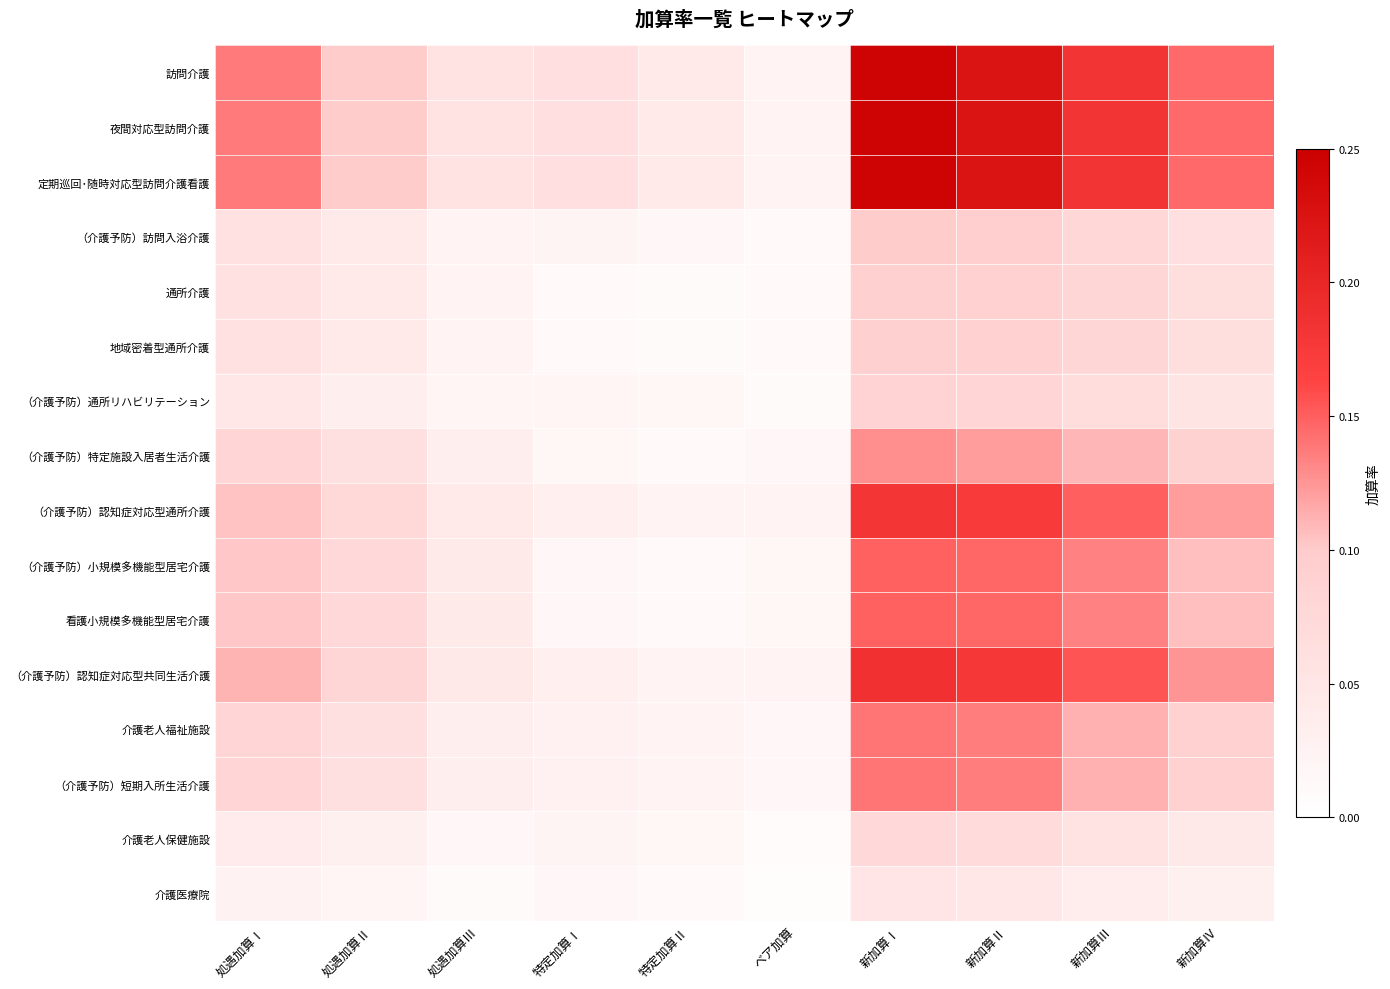

Reading right to left, what are all the values shown in this chart?

訪問介護: 新加算Ⅳ=0.1	新加算Ⅲ=0.2	新加算Ⅱ=0.2	新加算Ⅰ=0.2	ベア加算=0.0	特定加算Ⅱ=0.0	特定加算Ⅰ=0.1	処遇加算Ⅲ=0.1	処遇加算Ⅱ=0.1	処遇加算Ⅰ=0.1
夜間対応型訪問介護: 新加算Ⅳ=0.1	新加算Ⅲ=0.2	新加算Ⅱ=0.2	新加算Ⅰ=0.2	ベア加算=0.0	特定加算Ⅱ=0.0	特定加算Ⅰ=0.1	処遇加算Ⅲ=0.1	処遇加算Ⅱ=0.1	処遇加算Ⅰ=0.1
定期巡回･随時対応型訪問介護看護: 新加算Ⅳ=0.1	新加算Ⅲ=0.2	新加算Ⅱ=0.2	新加算Ⅰ=0.2	ベア加算=0.0	特定加算Ⅱ=0.0	特定加算Ⅰ=0.1	処遇加算Ⅲ=0.1	処遇加算Ⅱ=0.1	処遇加算Ⅰ=0.1
（介護予防）訪問入浴介護: 新加算Ⅳ=0.1	新加算Ⅲ=0.1	新加算Ⅱ=0.1	新加算Ⅰ=0.1	ベア加算=0.0	特定加算Ⅱ=0.0	特定加算Ⅰ=0.0	処遇加算Ⅲ=0.0	処遇加算Ⅱ=0.0	処遇加算Ⅰ=0.1
通所介護: 新加算Ⅳ=0.1	新加算Ⅲ=0.1	新加算Ⅱ=0.1	新加算Ⅰ=0.1	ベア加算=0.0	特定加算Ⅱ=0.0	特定加算Ⅰ=0.0	処遇加算Ⅲ=0.0	処遇加算Ⅱ=0.0	処遇加算Ⅰ=0.1
地域密着型通所介護: 新加算Ⅳ=0.1	新加算Ⅲ=0.1	新加算Ⅱ=0.1	新加算Ⅰ=0.1	ベア加算=0.0	特定加算Ⅱ=0.0	特定加算Ⅰ=0.0	処遇加算Ⅲ=0.0	処遇加算Ⅱ=0.0	処遇加算Ⅰ=0.1
（介護予防）通所リハビリテーション: 新加算Ⅳ=0.1	新加算Ⅲ=0.1	新加算Ⅱ=0.1	新加算Ⅰ=0.1	ベア加算=0.0	特定加算Ⅱ=0.0	特定加算Ⅰ=0.0	処遇加算Ⅲ=0.0	処遇加算Ⅱ=0.0	処遇加算Ⅰ=0.0
（介護予防）特定施設入居者生活介護: 新加算Ⅳ=0.1	新加算Ⅲ=0.1	新加算Ⅱ=0.1	新加算Ⅰ=0.1	ベア加算=0.0	特定加算Ⅱ=0.0	特定加算Ⅰ=0.0	処遇加算Ⅲ=0.0	処遇加算Ⅱ=0.1	処遇加算Ⅰ=0.1
（介護予防）認知症対応型通所介護: 新加算Ⅳ=0.1	新加算Ⅲ=0.1	新加算Ⅱ=0.2	新加算Ⅰ=0.2	ベア加算=0.0	特定加算Ⅱ=0.0	特定加算Ⅰ=0.0	処遇加算Ⅲ=0.0	処遇加算Ⅱ=0.1	処遇加算Ⅰ=0.1
（介護予防）小規模多機能型居宅介護: 新加算Ⅳ=0.1	新加算Ⅲ=0.1	新加算Ⅱ=0.1	新加算Ⅰ=0.1	ベア加算=0.0	特定加算Ⅱ=0.0	特定加算Ⅰ=0.0	処遇加算Ⅲ=0.0	処遇加算Ⅱ=0.1	処遇加算Ⅰ=0.1
看護小規模多機能型居宅介護: 新加算Ⅳ=0.1	新加算Ⅲ=0.1	新加算Ⅱ=0.1	新加算Ⅰ=0.1	ベア加算=0.0	特定加算Ⅱ=0.0	特定加算Ⅰ=0.0	処遇加算Ⅲ=0.0	処遇加算Ⅱ=0.1	処遇加算Ⅰ=0.1
（介護予防）認知症対応型共同生活介護: 新加算Ⅳ=0.1	新加算Ⅲ=0.2	新加算Ⅱ=0.2	新加算Ⅰ=0.2	ベア加算=0.0	特定加算Ⅱ=0.0	特定加算Ⅰ=0.0	処遇加算Ⅲ=0.0	処遇加算Ⅱ=0.1	処遇加算Ⅰ=0.1
介護老人福祉施設: 新加算Ⅳ=0.1	新加算Ⅲ=0.1	新加算Ⅱ=0.1	新加算Ⅰ=0.1	ベア加算=0.0	特定加算Ⅱ=0.0	特定加算Ⅰ=0.0	処遇加算Ⅲ=0.0	処遇加算Ⅱ=0.1	処遇加算Ⅰ=0.1
（介護予防）短期入所生活介護: 新加算Ⅳ=0.1	新加算Ⅲ=0.1	新加算Ⅱ=0.1	新加算Ⅰ=0.1	ベア加算=0.0	特定加算Ⅱ=0.0	特定加算Ⅰ=0.0	処遇加算Ⅲ=0.0	処遇加算Ⅱ=0.1	処遇加算Ⅰ=0.1
介護老人保健施設: 新加算Ⅳ=0.0	新加算Ⅲ=0.1	新加算Ⅱ=0.1	新加算Ⅰ=0.1	ベア加算=0.0	特定加算Ⅱ=0.0	特定加算Ⅰ=0.0	処遇加算Ⅲ=0.0	処遇加算Ⅱ=0.0	処遇加算Ⅰ=0.0
介護医療院: 新加算Ⅳ=0.0	新加算Ⅲ=0.0	新加算Ⅱ=0.0	新加算Ⅰ=0.1	ベア加算=0.0	特定加算Ⅱ=0.0	特定加算Ⅰ=0.0	処遇加算Ⅲ=0.0	処遇加算Ⅱ=0.0	処遇加算Ⅰ=0.0